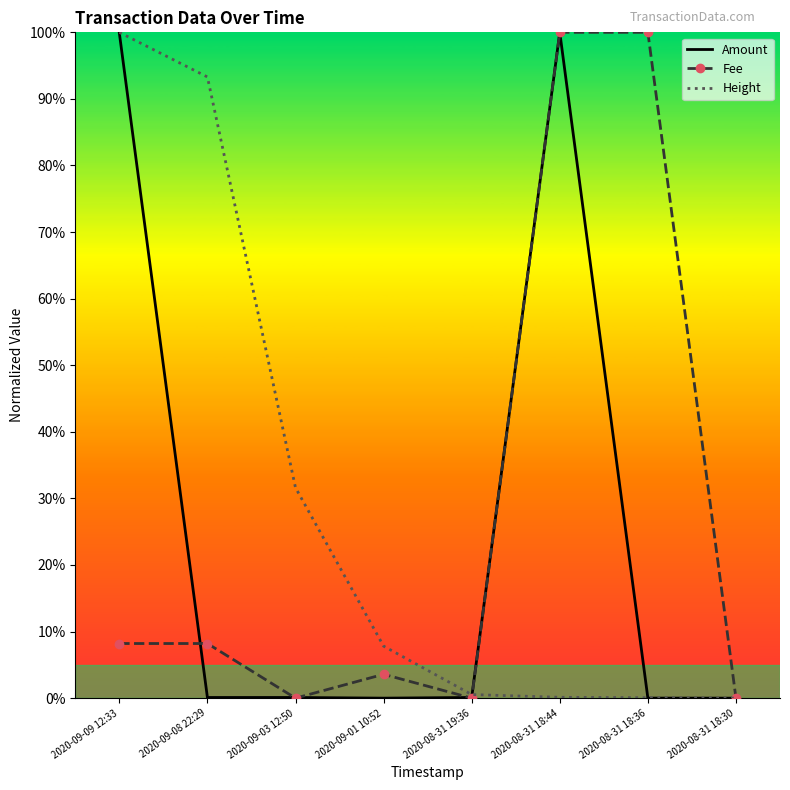

Which series has the largest range (max minus min)?

Amount